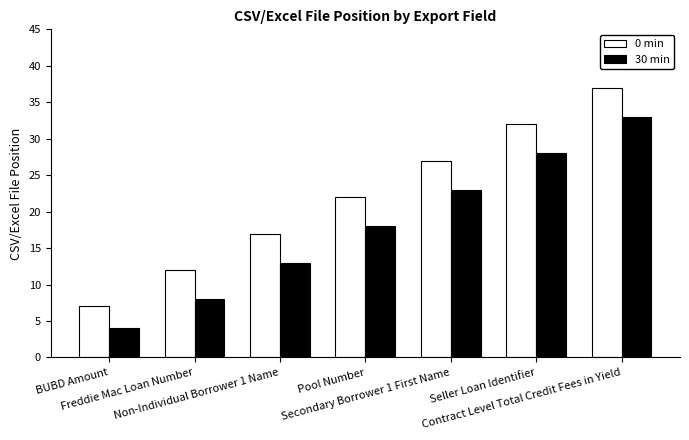

List the labels in order of 30 min value, largest first.

Contract Level Total Credit Fees in Yield, Seller Loan Identifier, Secondary Borrower 1 First Name, Pool Number, Non-Individual Borrower 1 Name, Freddie Mac Loan Number, BUBD Amount